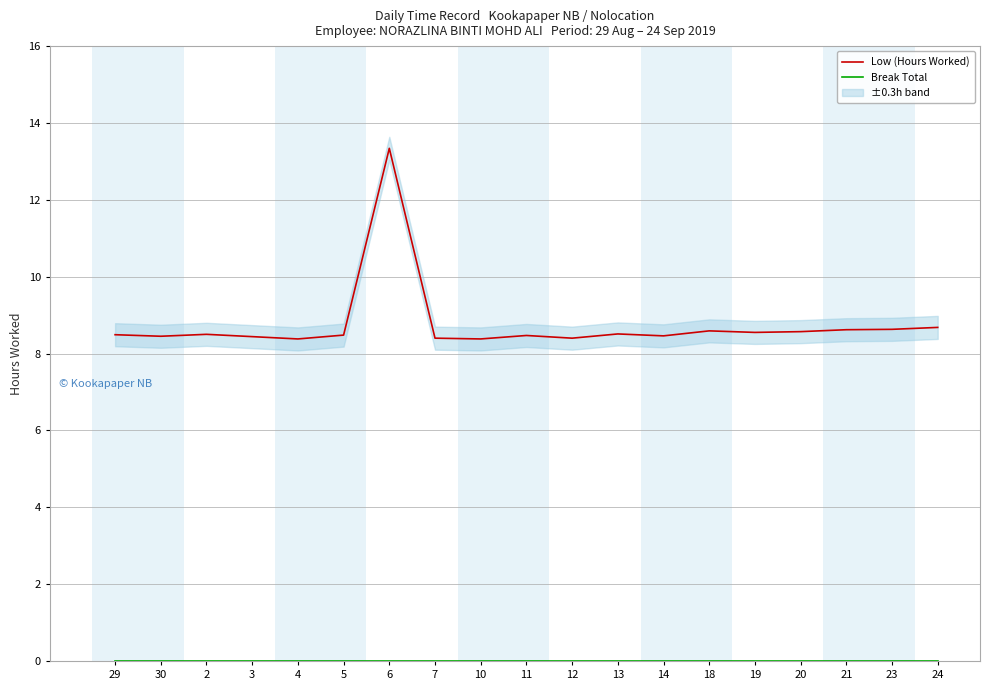

Which category has the highest value in the Break Total series?

29